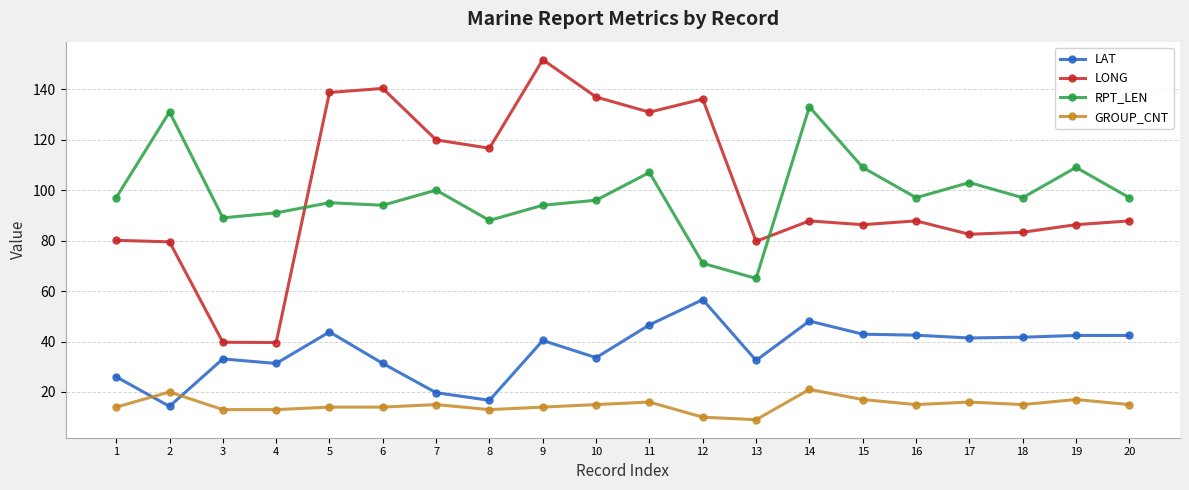

What is the difference between the maximum and minimum values in the RPT_LEN series?

68.0